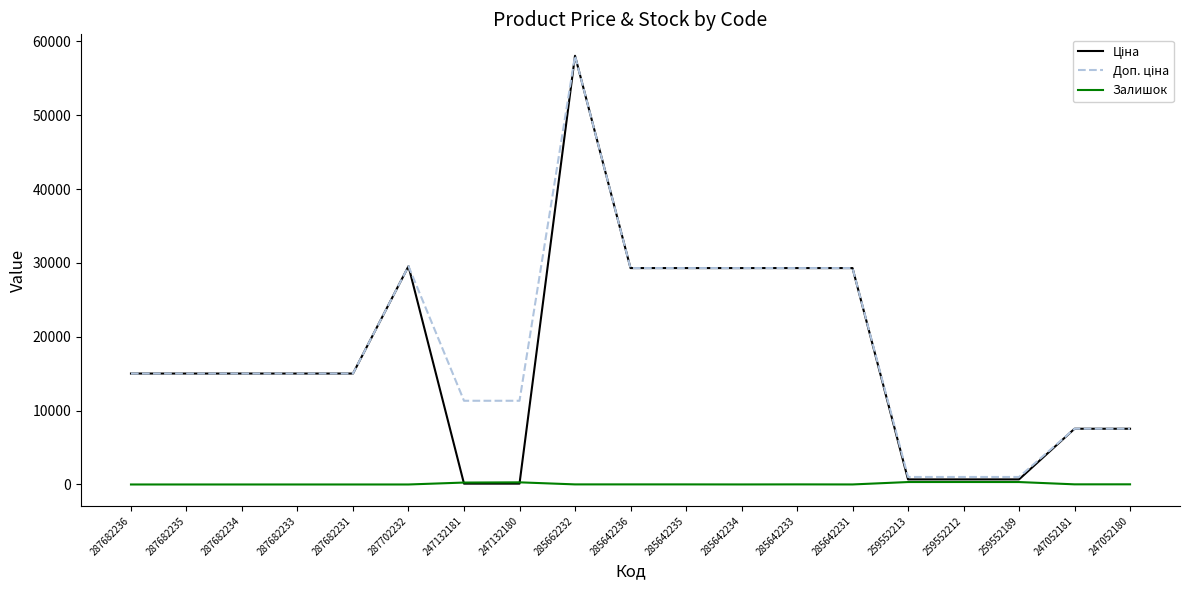

What is the label of the 8th point from the left?

247132180